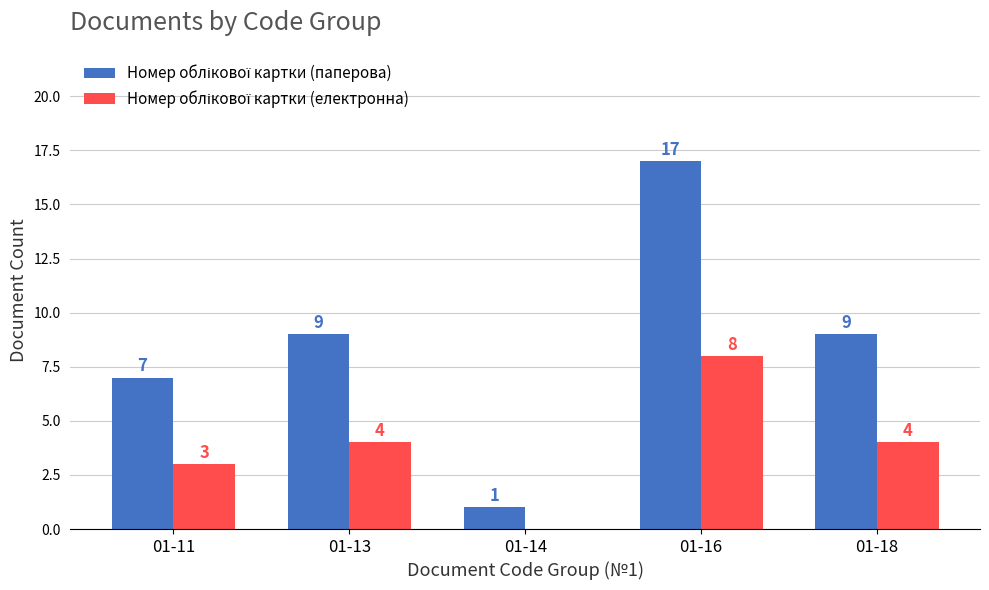

At which category is the sum across all series the highest?

01-16